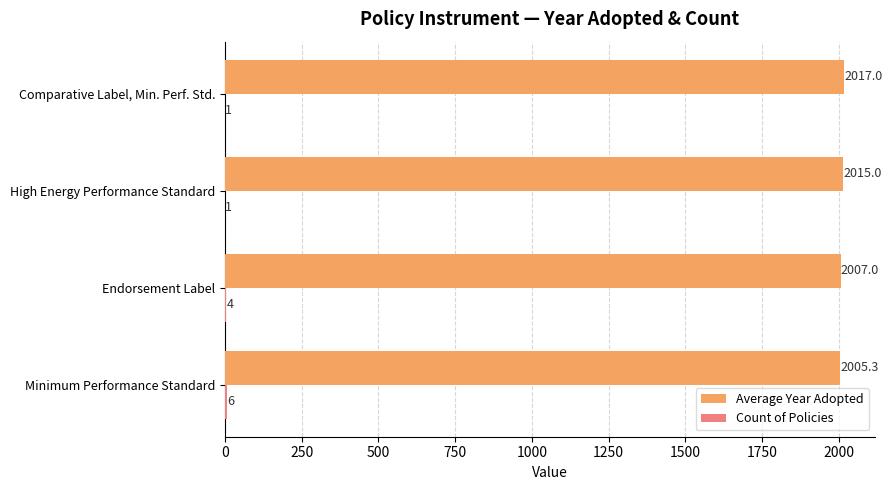

Which series has the largest total across all categories?

Average Year Adopted